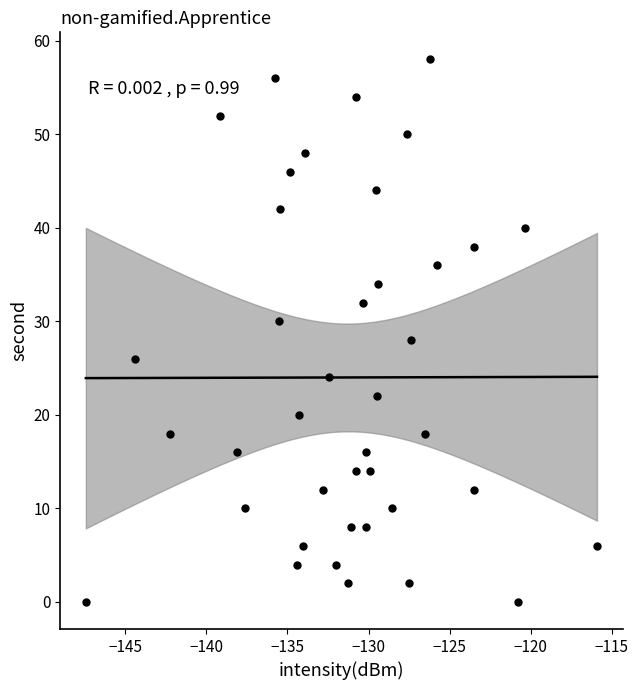

Count the number of points in this scatter plot.

40